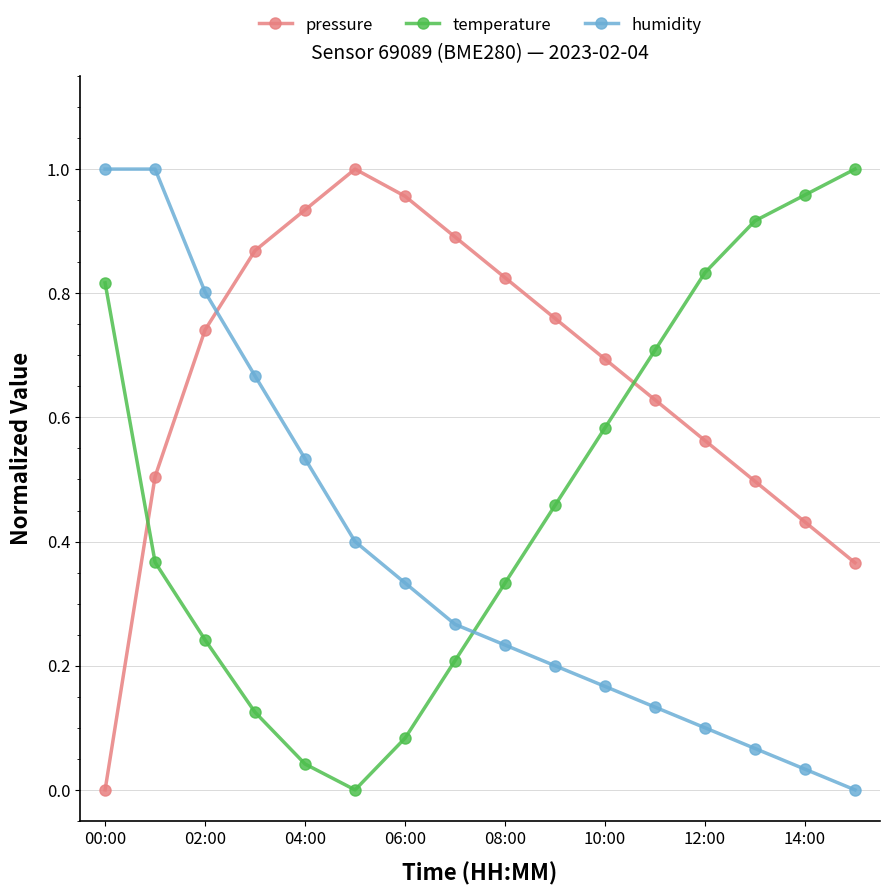

How many times do temperature and pressure cross each other?

2